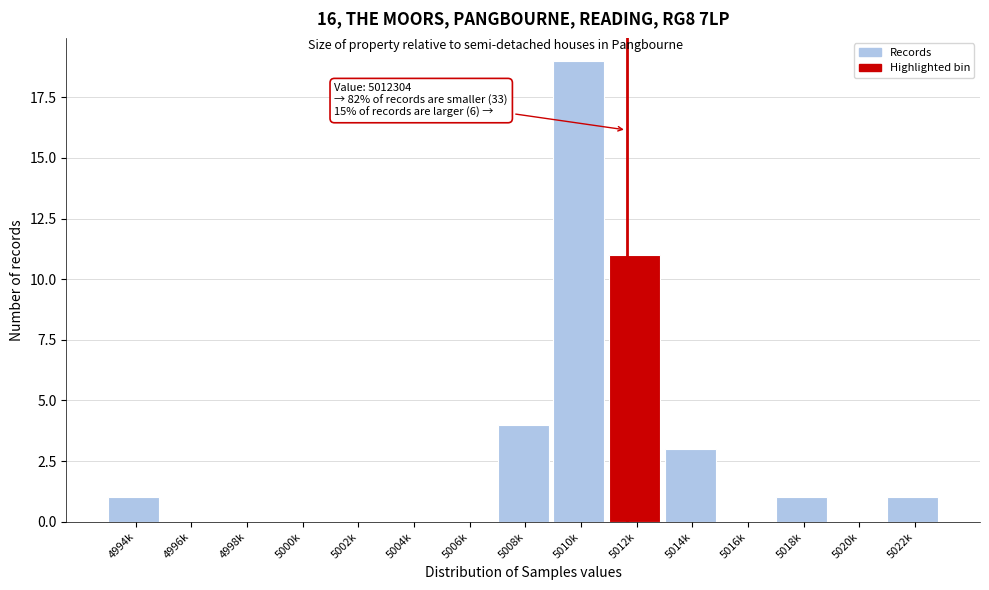

Reading right to left, list all the values displayed in this chart.

5022k=1	5020k=0	5018k=1	5016k=0	5014k=3	5012k=11	5010k=19	5008k=4	5006k=0	5004k=0	5002k=0	5000k=0	4998k=0	4996k=0	4994k=1